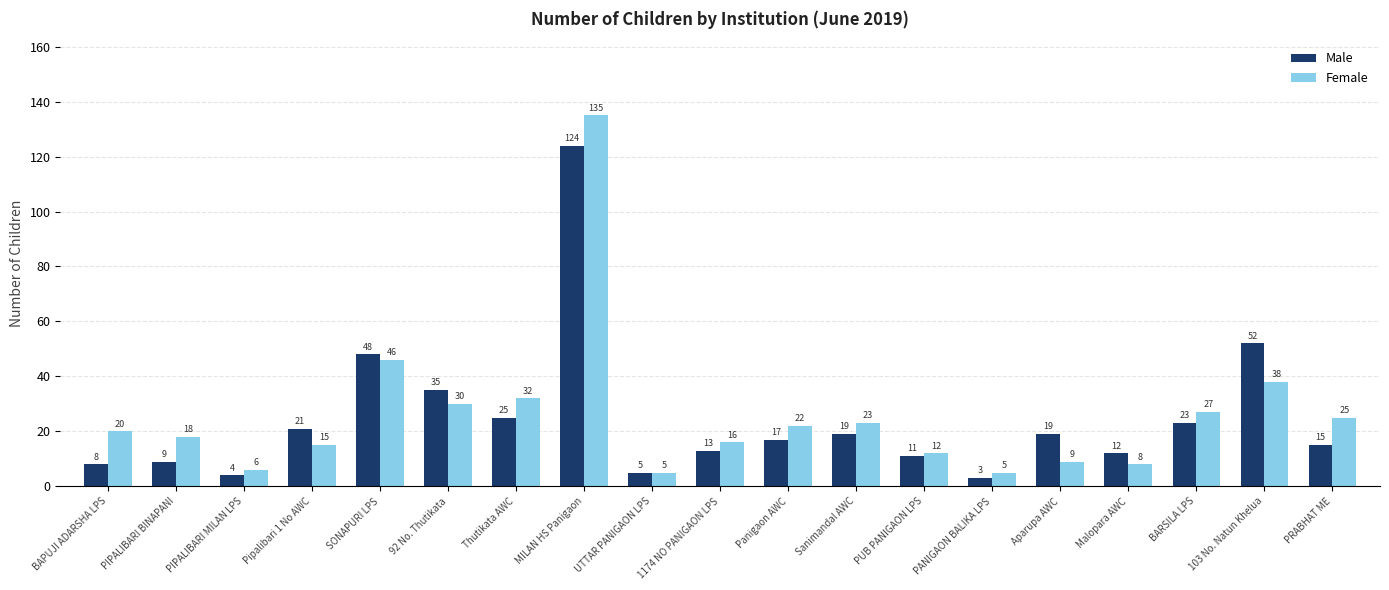

Reading left to right, list all the values displayed in this chart.

Male: 8	9	4	21	48	35	25	124	5	13	17	19	11	3	19	12	23	52	15
Female: 20	18	6	15	46	30	32	135	5	16	22	23	12	5	9	8	27	38	25